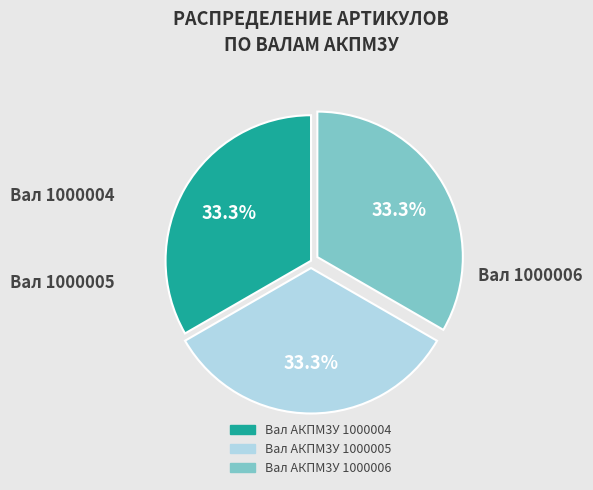

Does Вал АКПМ3У 1000006 represent more than half of the total?

No